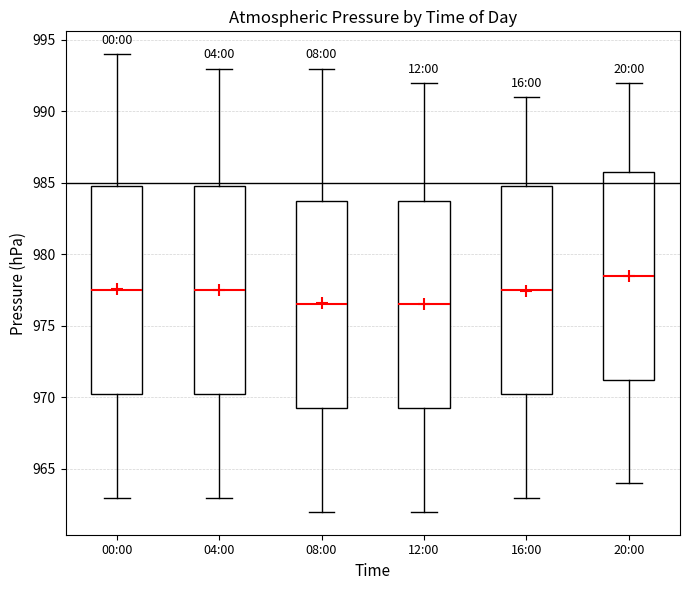

Reading left to right, read every box against the y-axis: the position of its median line, the range the box covers, and the ends of its whiskers. The values are not printed on the chart, so give them approximately, as read against the axis.

00:00: median 977.5, box 970.5 to 985.0, whiskers 963.0 to 994.0
04:00: median 977.5, box 970.5 to 985.0, whiskers 963.0 to 993.0
08:00: median 976.5, box 969.5 to 984.0, whiskers 962.0 to 993.0
12:00: median 976.5, box 969.5 to 984.0, whiskers 962.0 to 992.0
16:00: median 977.5, box 970.5 to 985.0, whiskers 963.0 to 991.0
20:00: median 978.5, box 971.5 to 986.0, whiskers 964.0 to 992.0